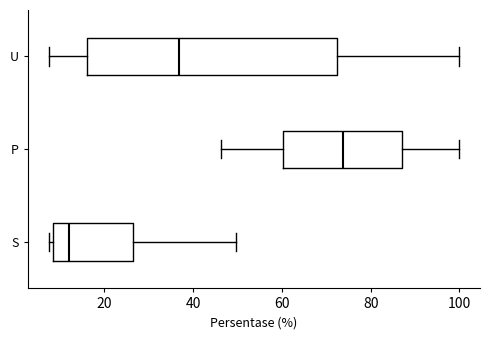

Where is the left edge of the box for S on the x-axis? The values are not printed on the chart, so give them approximately, as read against the axis.

8